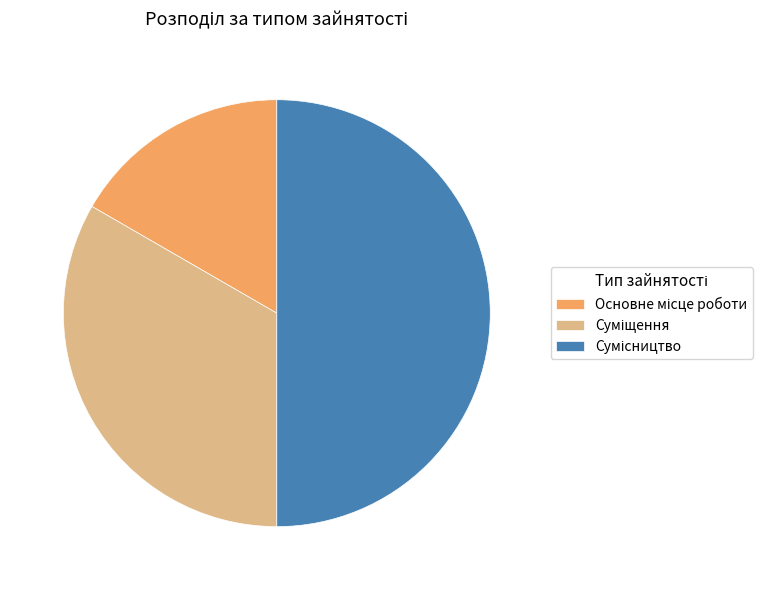

Count the number of slices in the pie.

3